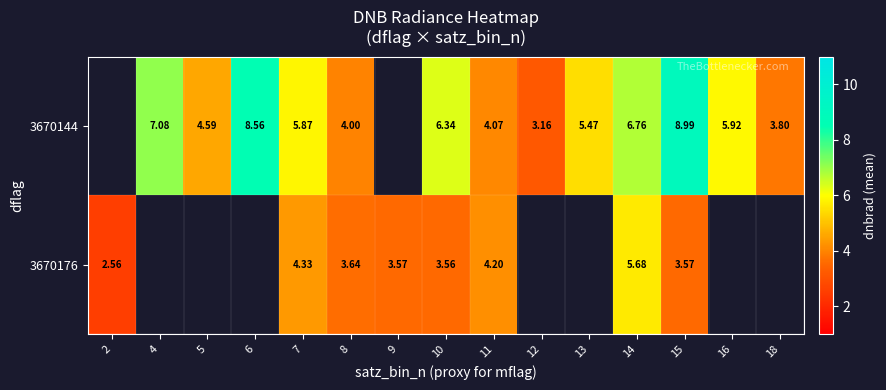

Is the value of 3670176 at 7 greater than the value of 3670144 at 15?

No